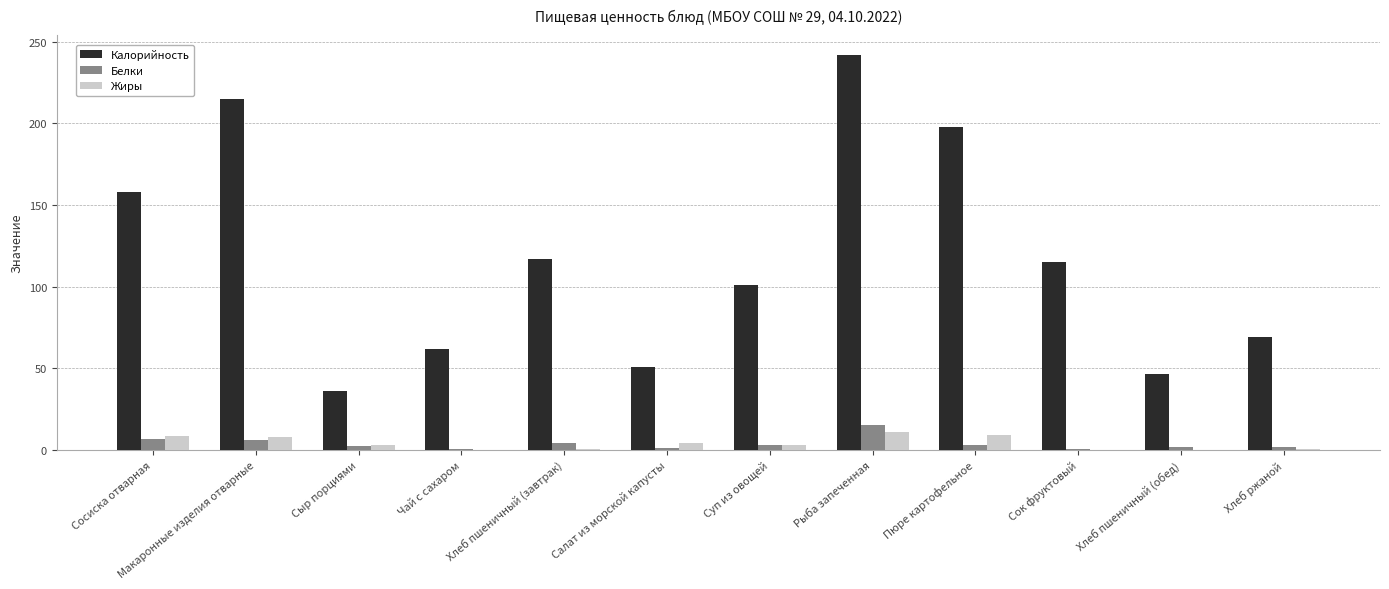

Is it true that Жиры equals 0.0 at Чай с сахаром?

True